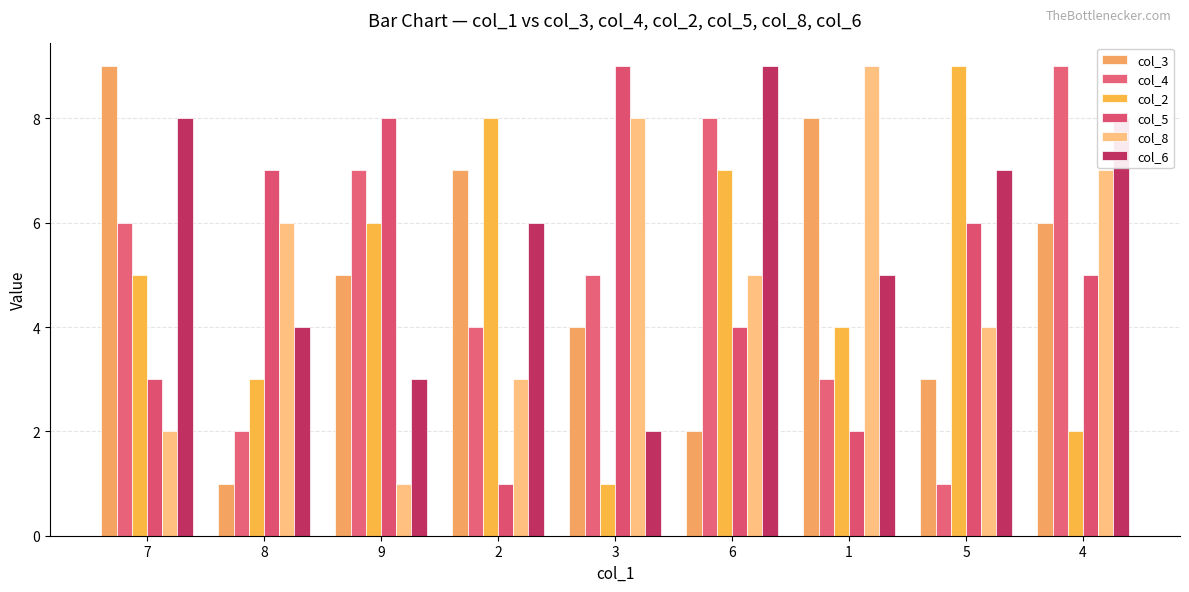

Rank the series at 2 from highest to lowest value.

col_2, col_3, col_6, col_4, col_8, col_5